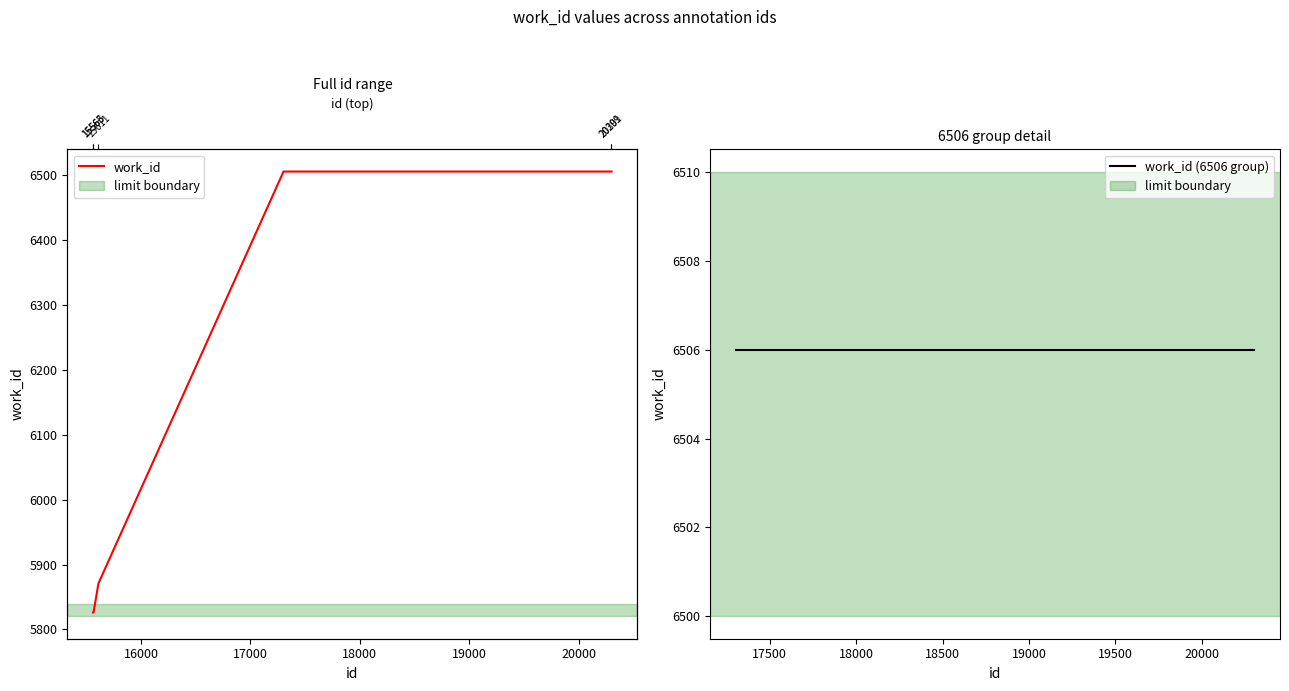

At which label is the value closest to 6166?

15611